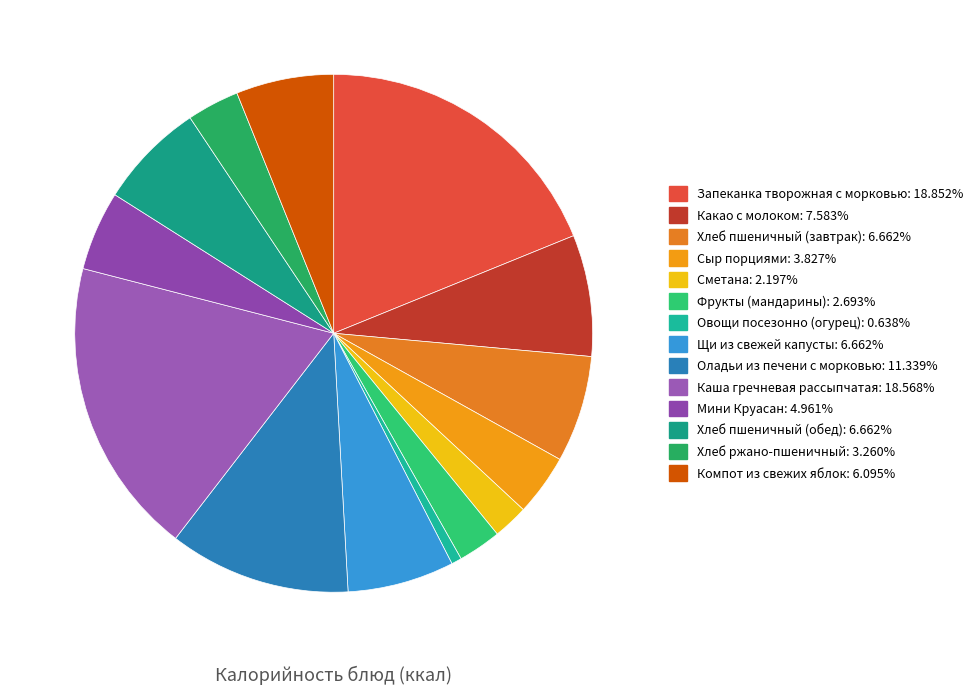

Which slice is the largest?

Запеканка творожная с морковью